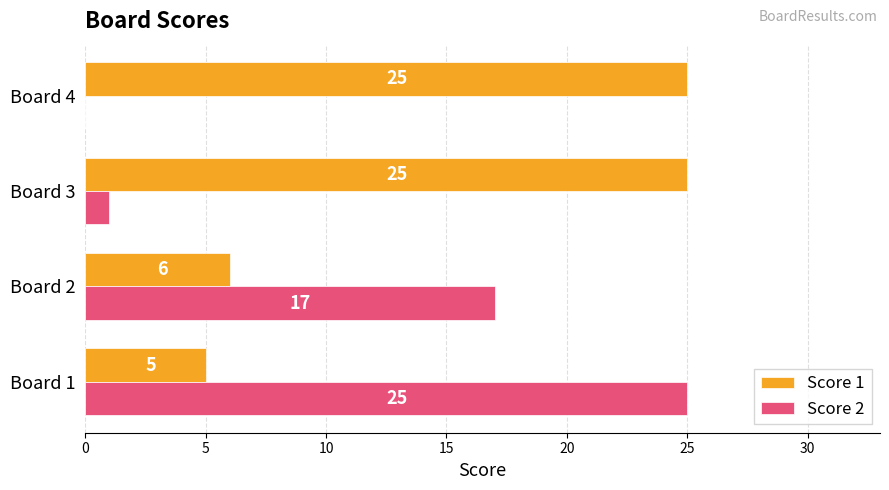

Is the value of Score 2 at Board 2 greater than the value of Score 1 at Board 1?

Yes